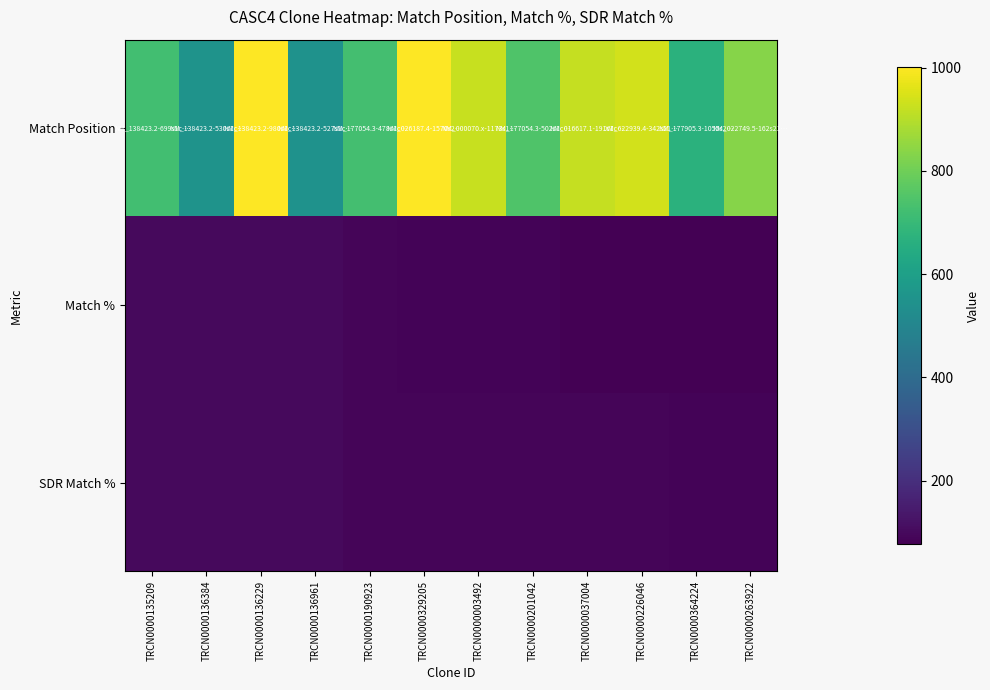

Which category has the highest value across all series?

TRCN0000136229